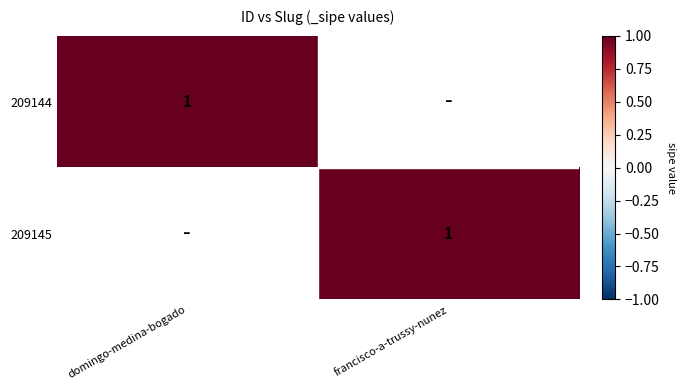

How many series are shown in this chart?

2